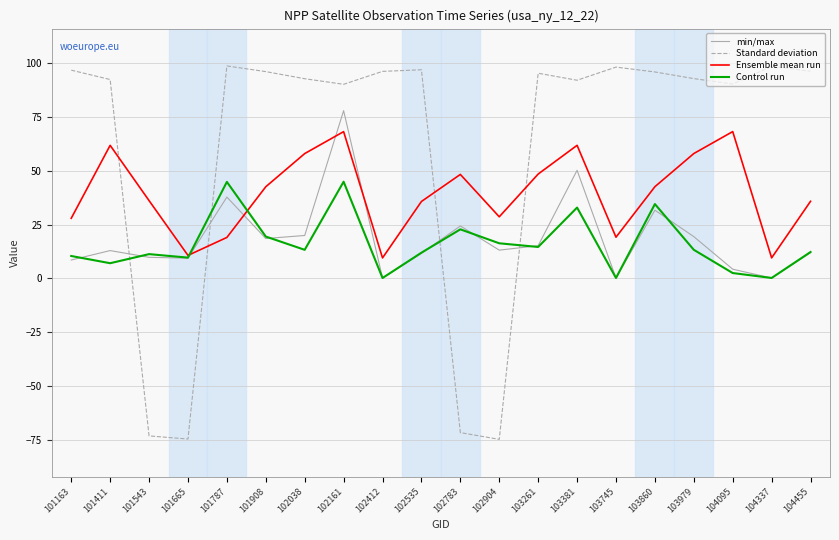

What is the greatest value displayed?

98.8